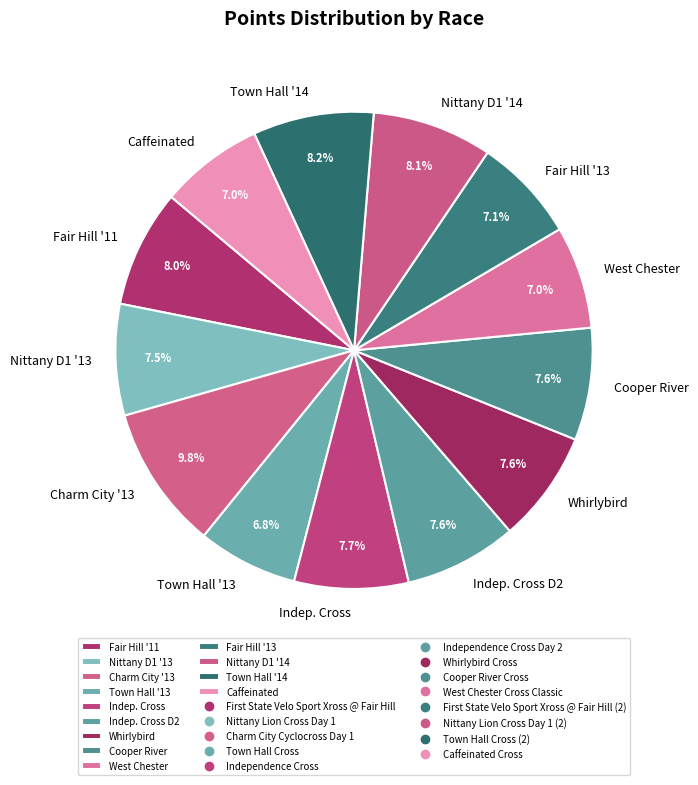

Is the sum of Charm City '13 and Whirlybird greater than half?

No